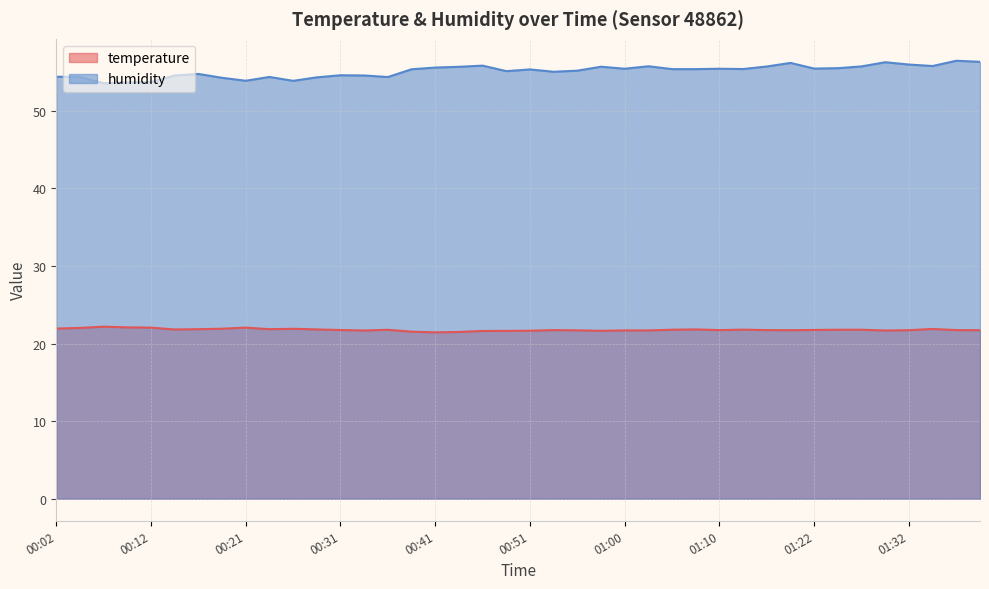

At which label does temperature reach its minimum?

00:41